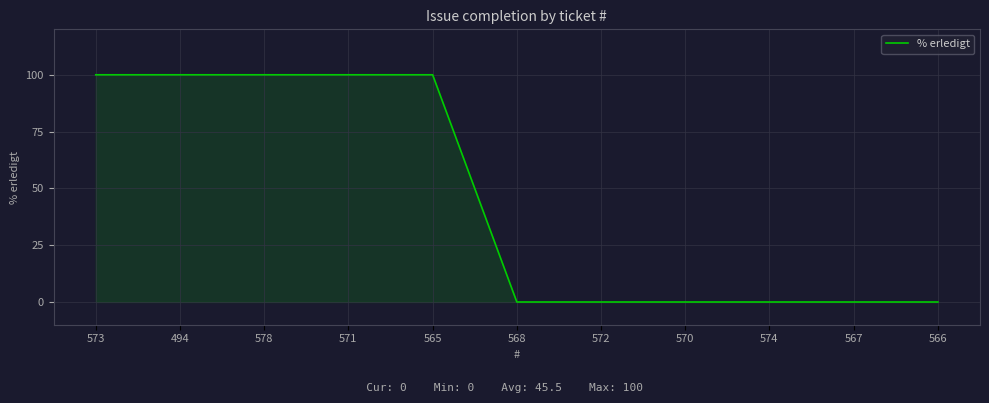

What is the change in value from 578 to 574?

-100